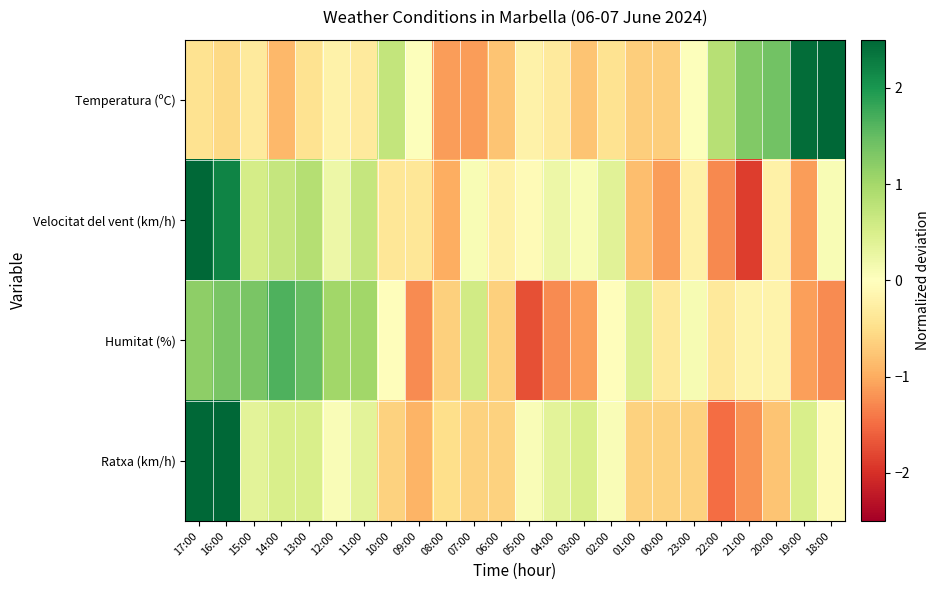

What is the spread (max minus min) of values at 17:00?

3.4